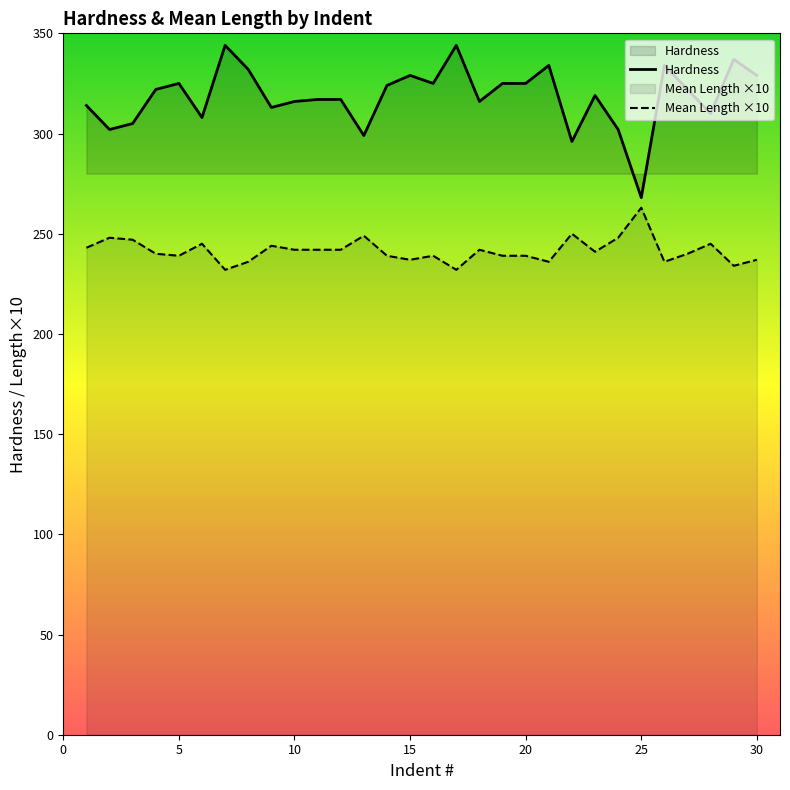

Is it true that Hardness equals 325 at 20?

True